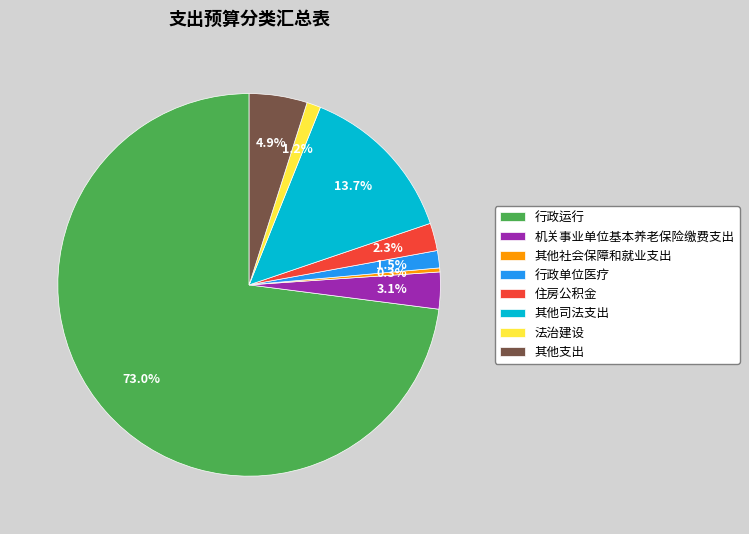

Is it true that 机关事业单位基本养老保险缴费支出 is 3% of the pie?

True